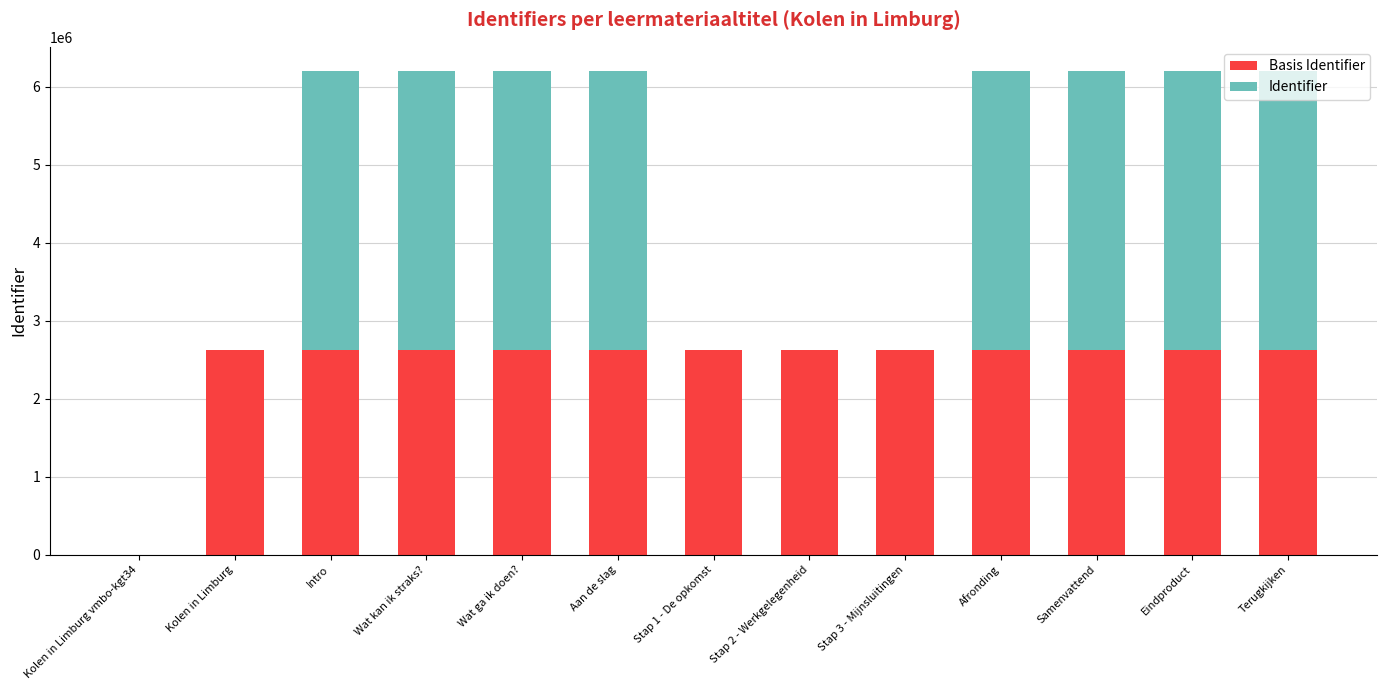

What is the total value across all series at Wat kan ik straks??

6200144